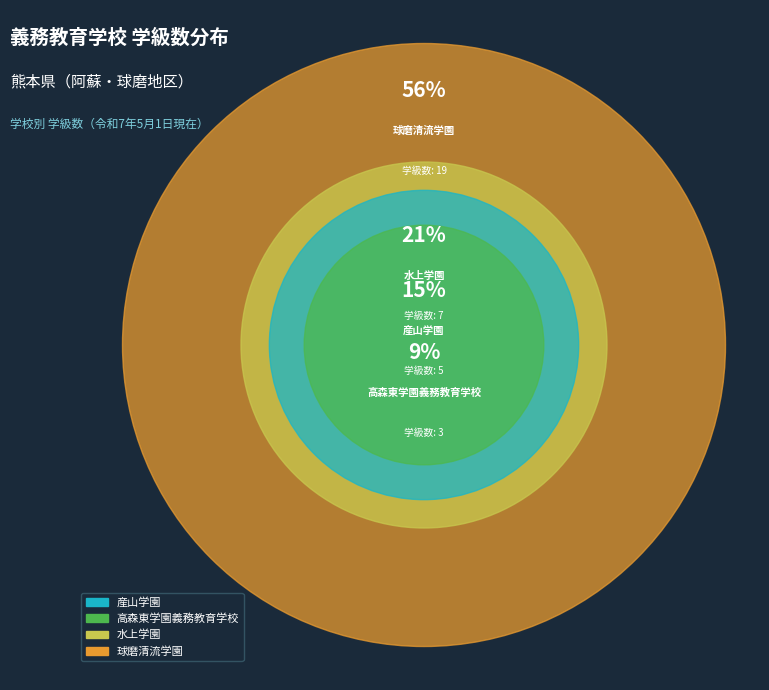

To the nearest percent, what is the difference between the 球磨清流学園 and 産山学園 slice percentages?

41%